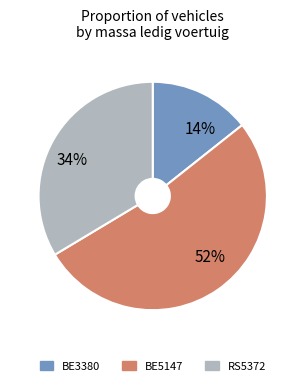

Count the number of slices in the pie.

3